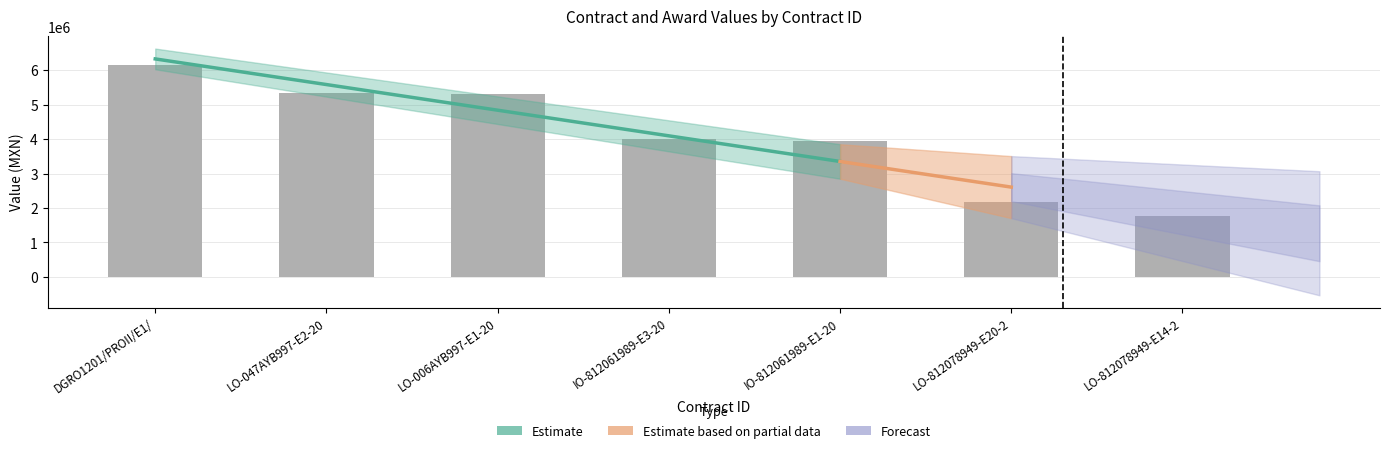

True or false: the data shows 990611.6 at IO-812061989-E1-20.

False